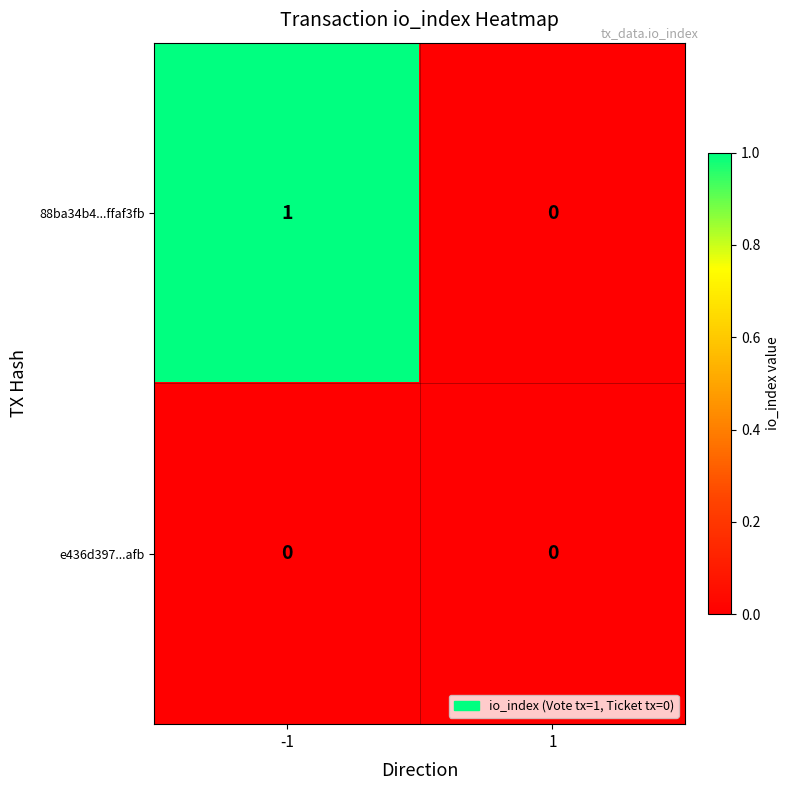

Reading left to right, extract all data points from this chart.

88ba34b4...ffaf3fb: -1=1	1=0
e436d397...afb: -1=0	1=0